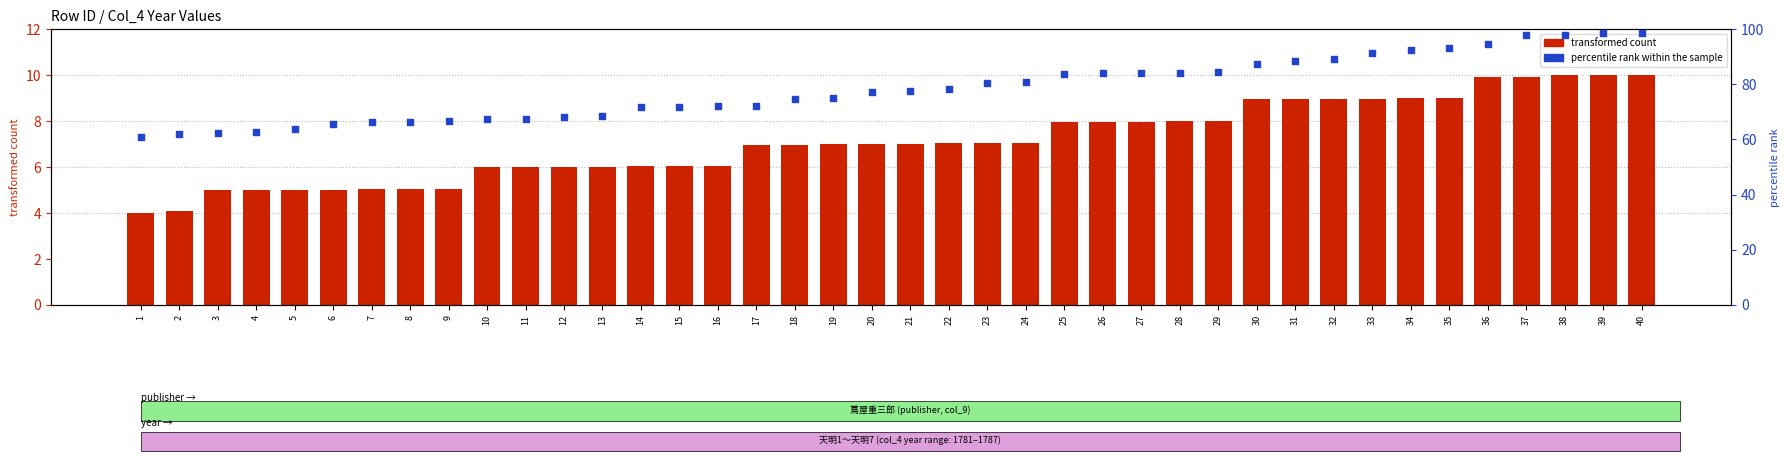

At how many categories does at least one series exceed 58?

40